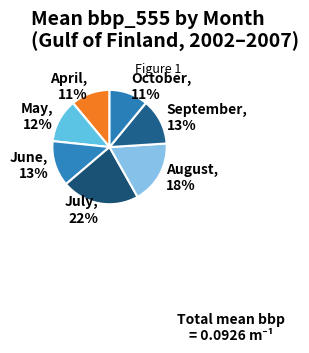

Which category has the biggest portion of the pie?

July